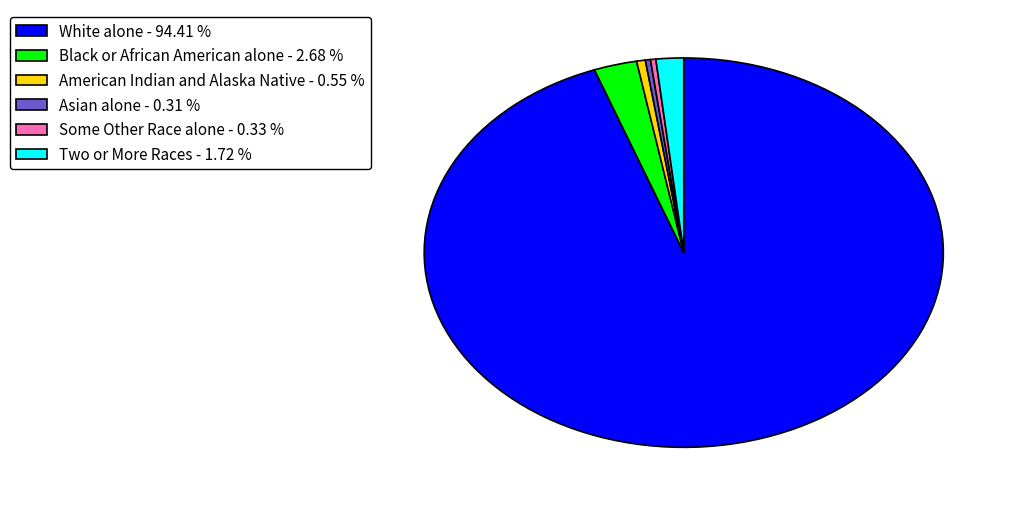

Is there any slice that represents more than half of the pie?

Yes